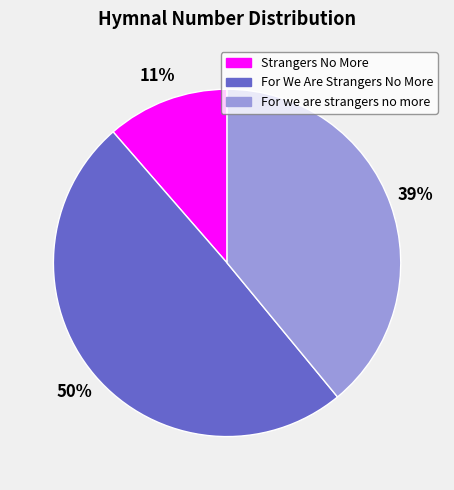

How many segments does this pie chart have?

3